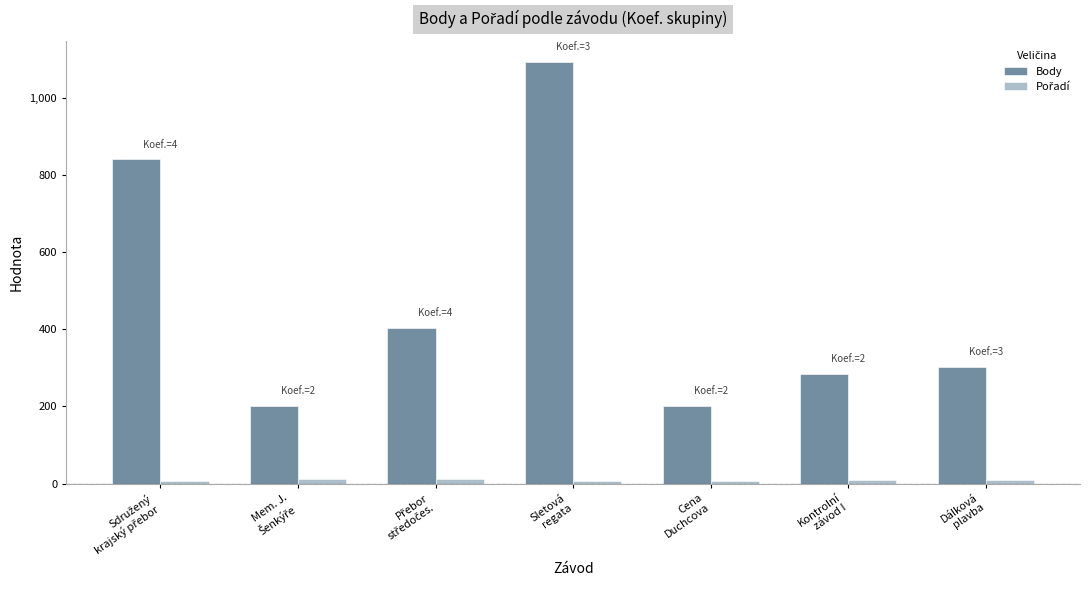

At which category is the sum across all series the highest?

Sletová
regata